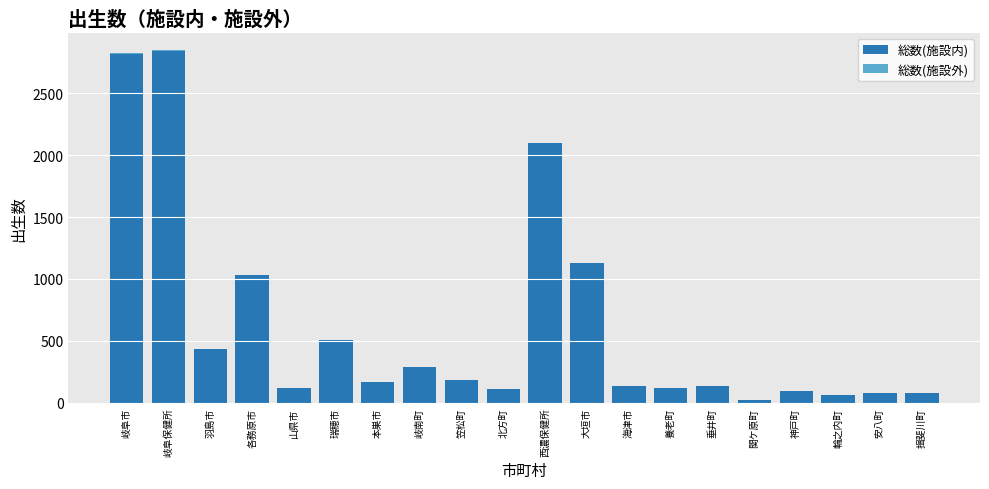

What is the sum of all 総数(施設内) values?

12456